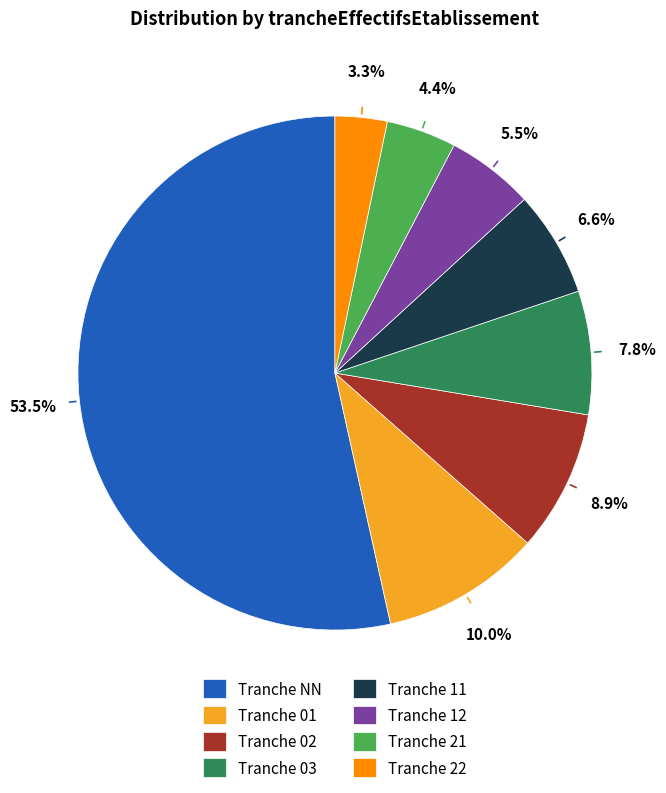

How many segments does this pie chart have?

8